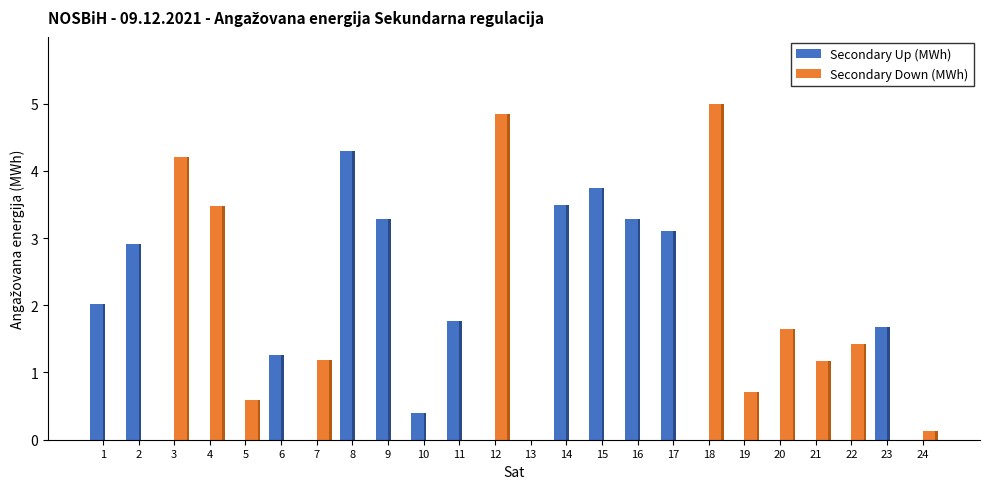

Where is Secondary Down (MWh) nearest to the value 2?

20